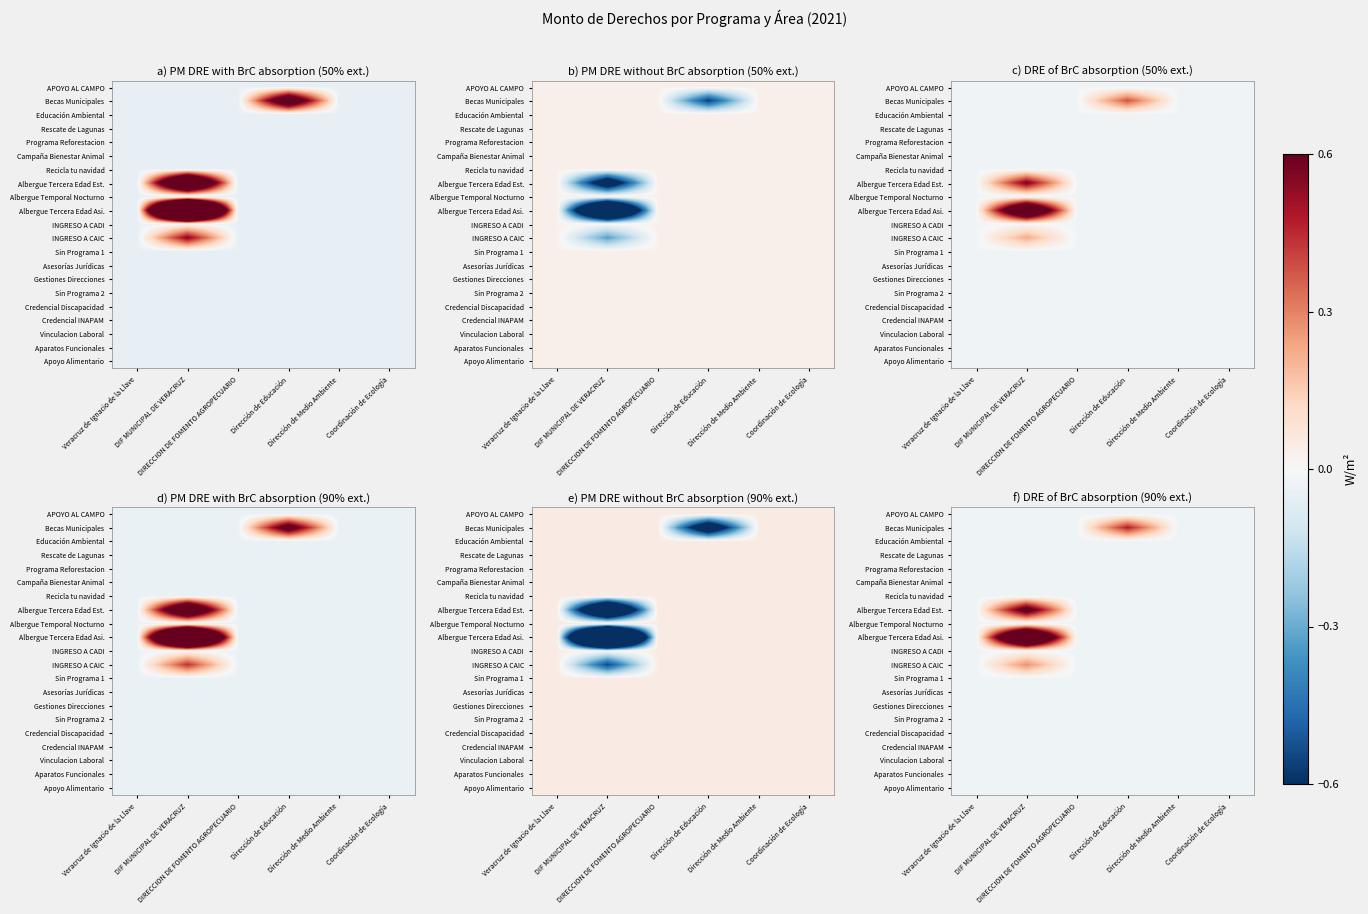

At how many categories does at least one series exceed 360?

2